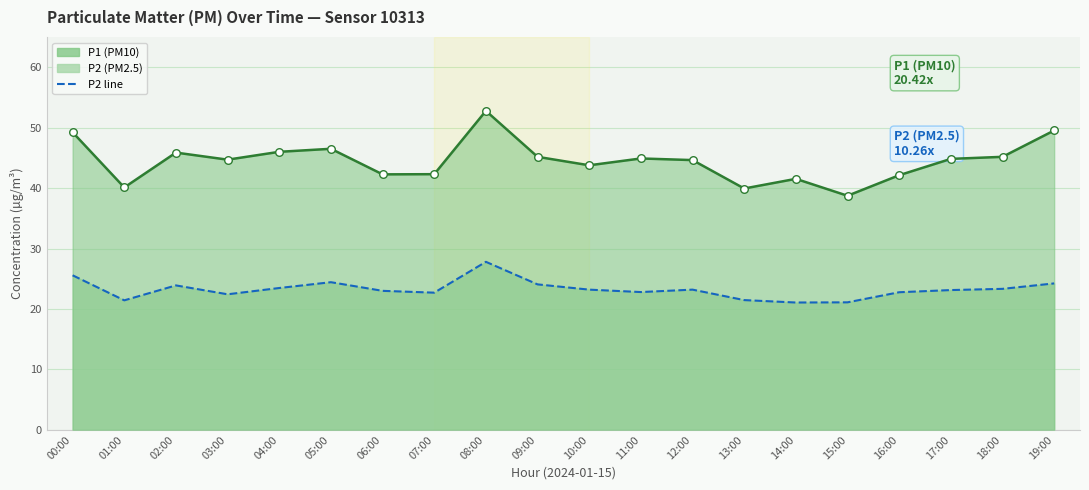

Which series contains the lowest Y value?

P2